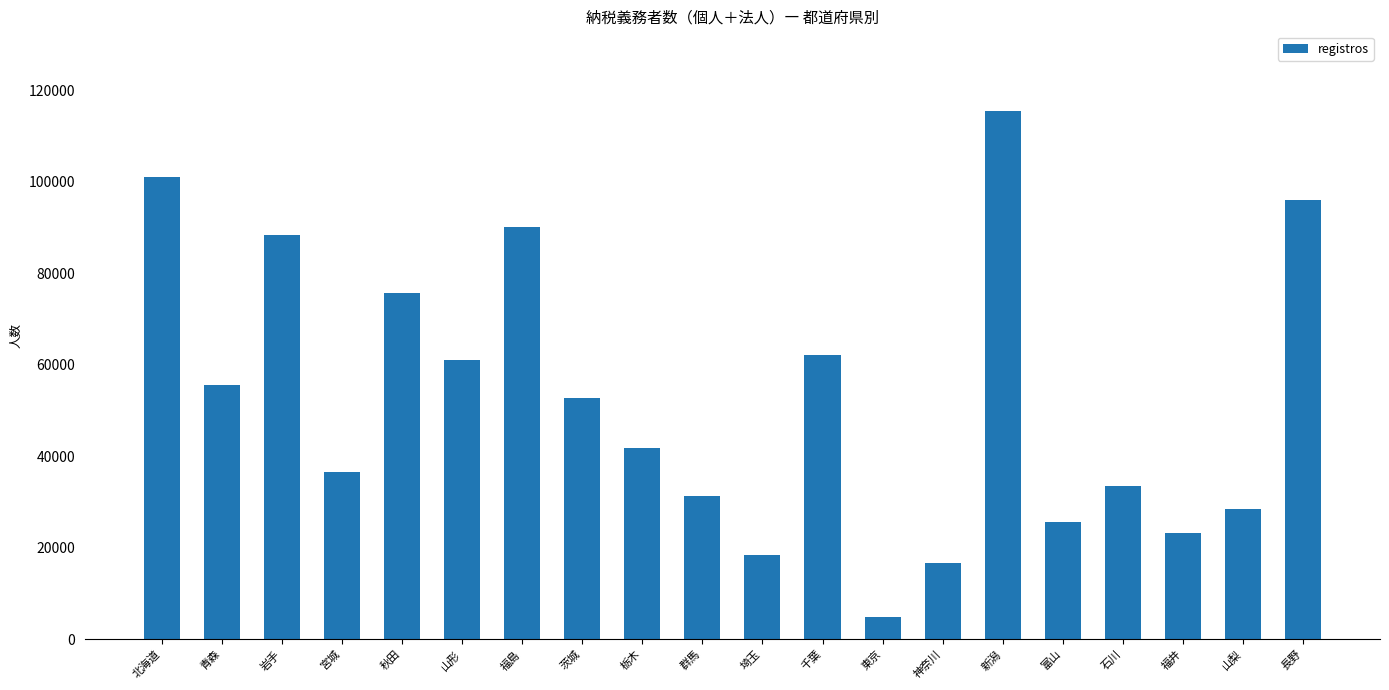

Reading left to right, list all the values displayed in this chart.

101124	55604	88323	36534	75742	61007	90045	52745	41749	31275	18353	62058	4918	16606	115523	25537	33386	23122	28461	95890